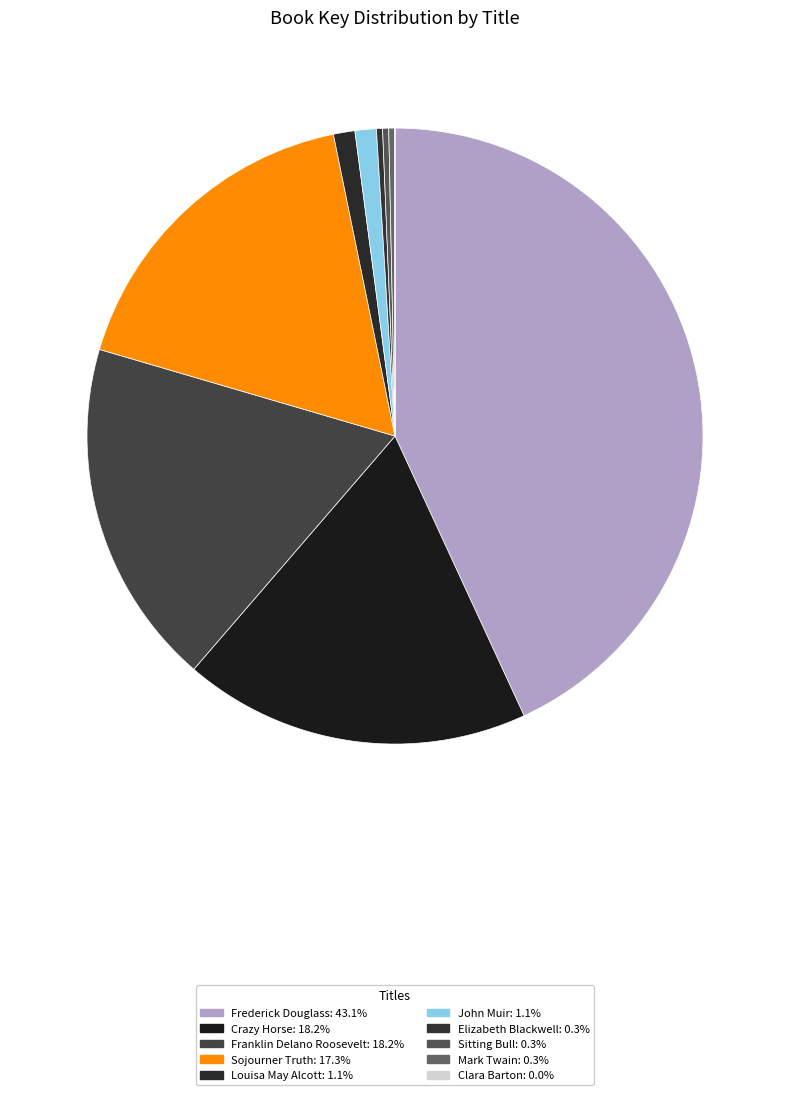

What is the total percentage of Frederick Douglass and Franklin Delano Roosevelt?

61.3%